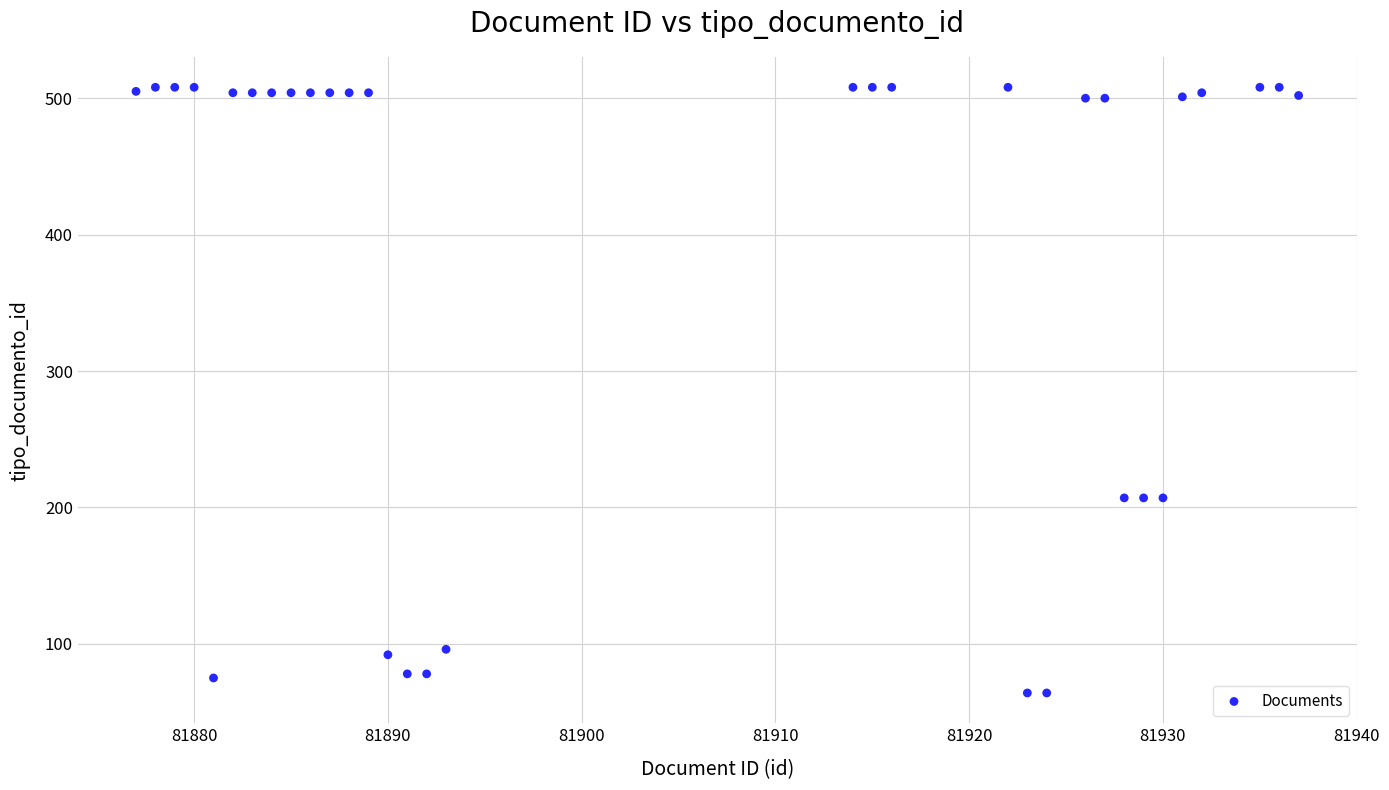

What is the range of Y values (max minus min)?

444